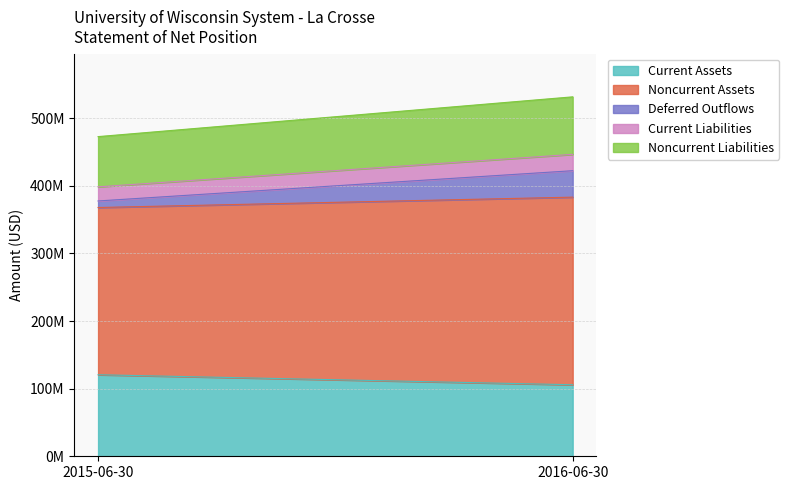

Which category has the lowest value in the Noncurrent Assets series?

2015-06-30